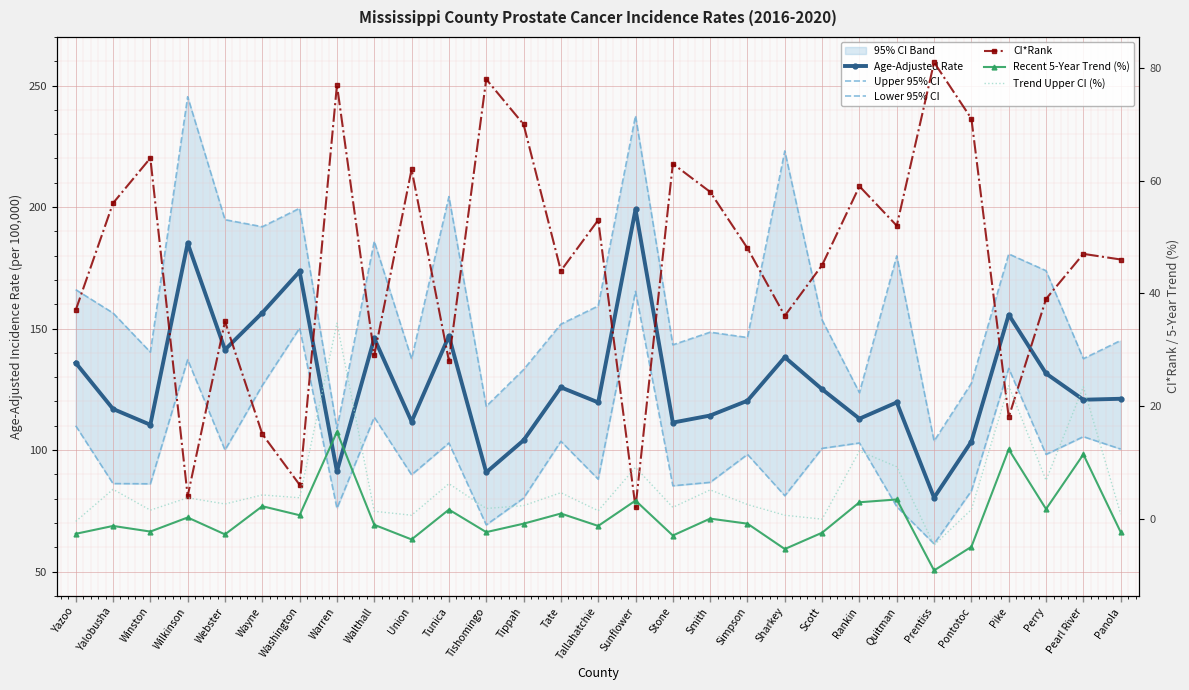

Where does the Lower 95% CI series first go above 98?

Yazoo